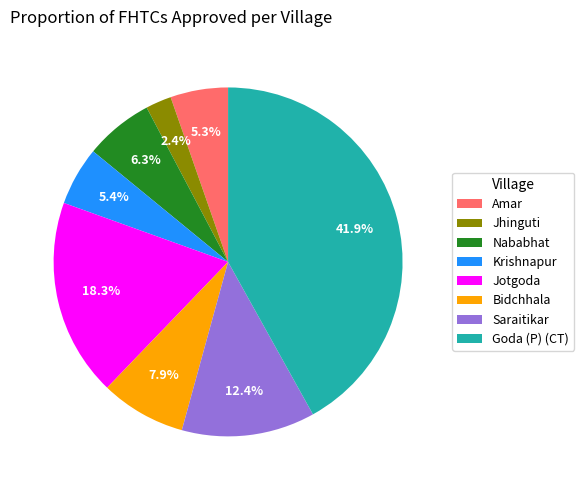

Is Nababhat the majority of the pie?

No